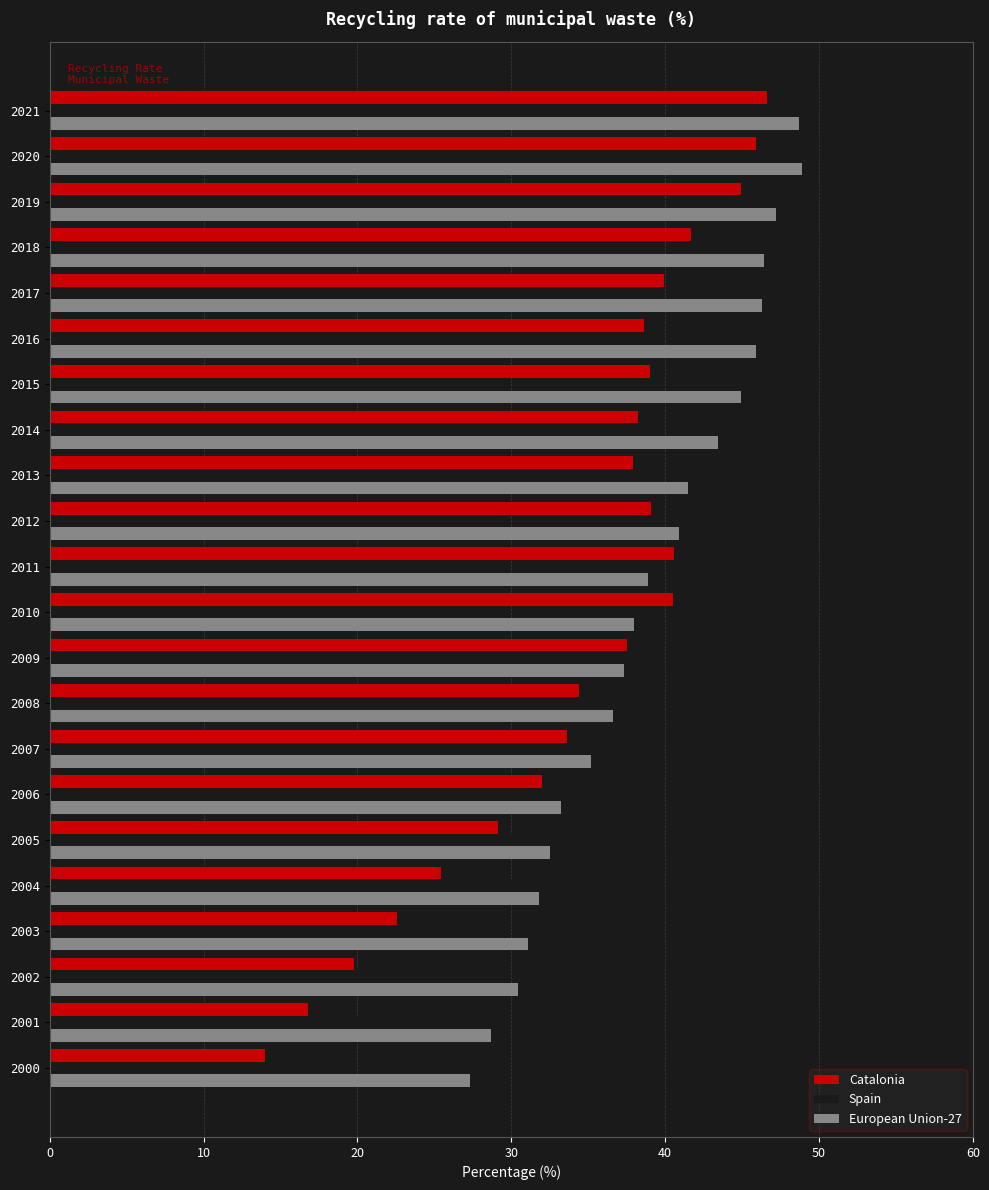

The Spain series shows 48.2 at 2015. True or false?

False